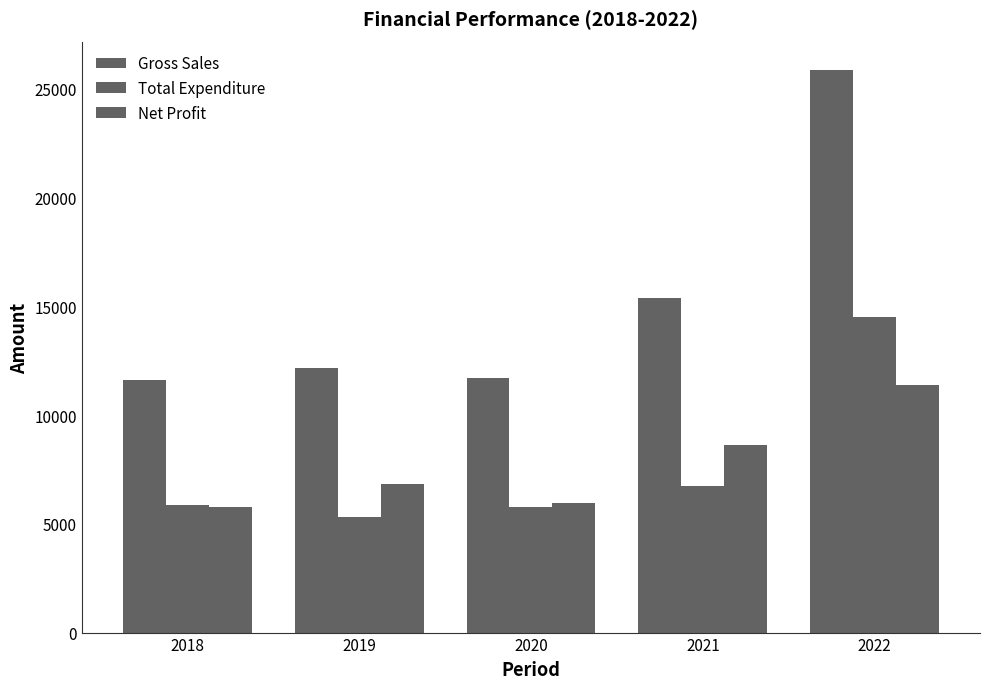

What is the difference between the highest and lowest values at 2019?

6844.7